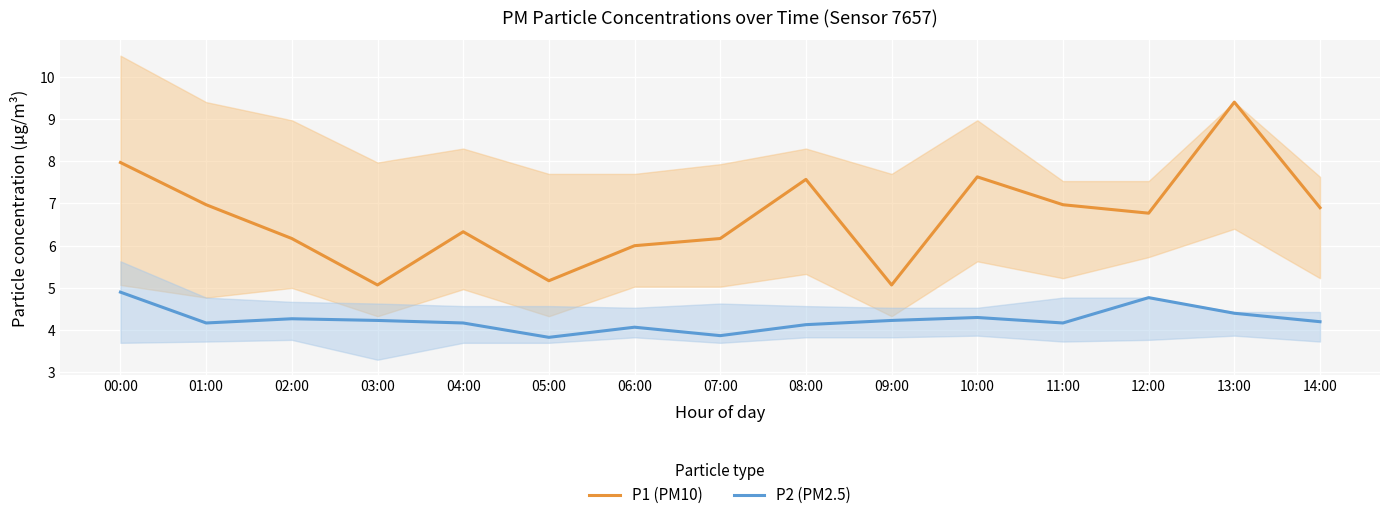

Which series has the largest total across all categories?

P1 (PM10)